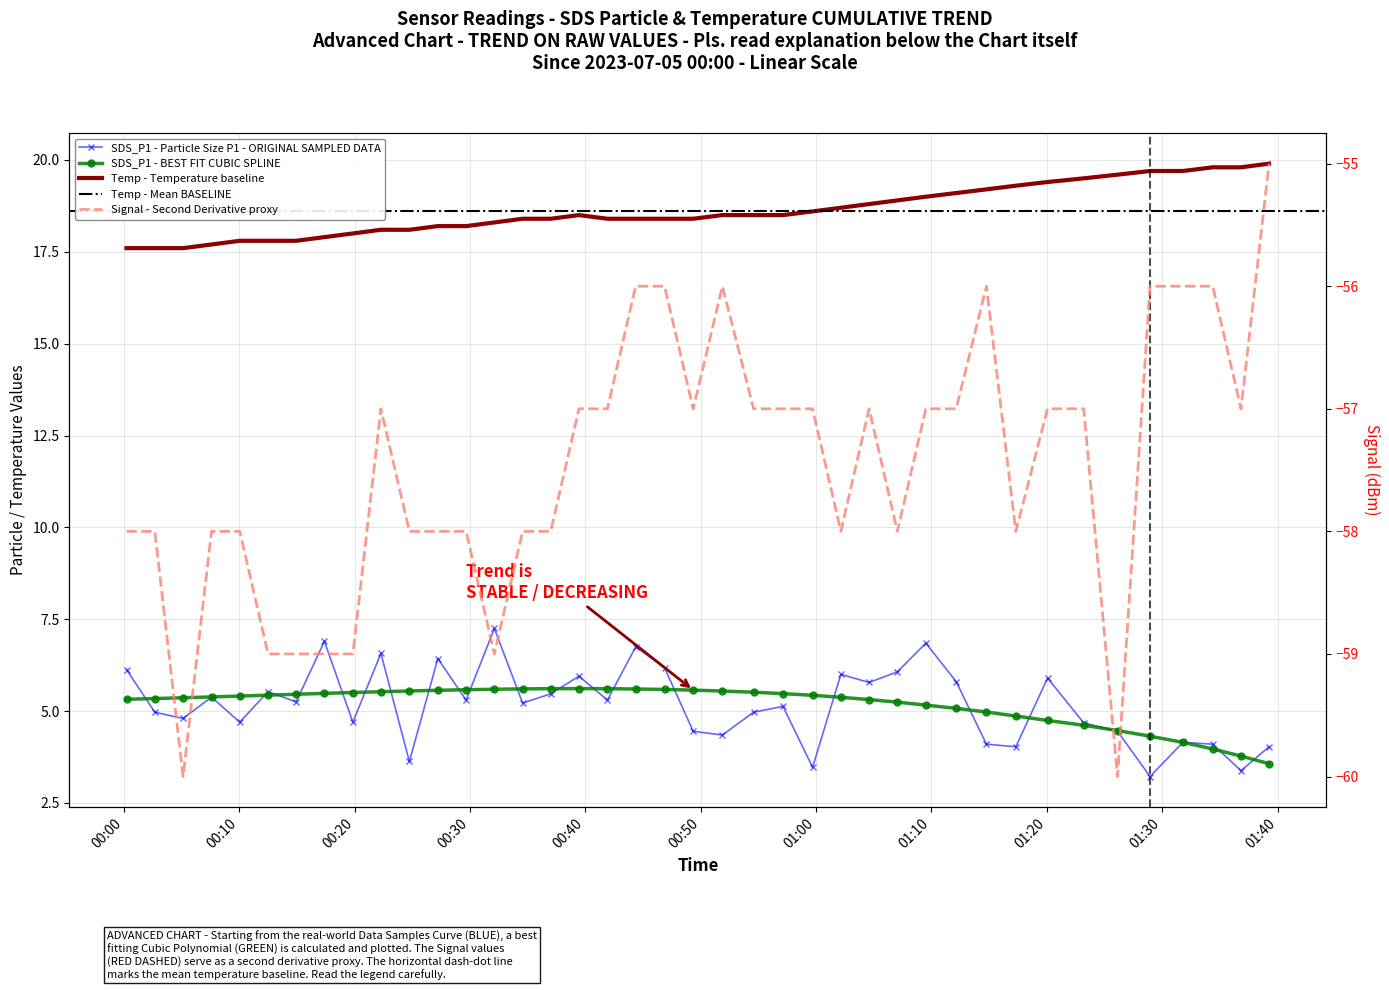

True or false: SDS_P1 and Signal cross at least once.

False